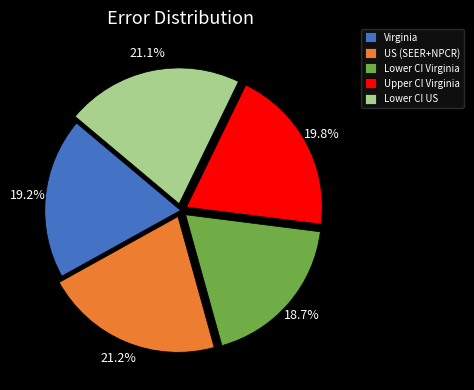

The Lower CI US slice represents 21% of the pie. True or false?

True